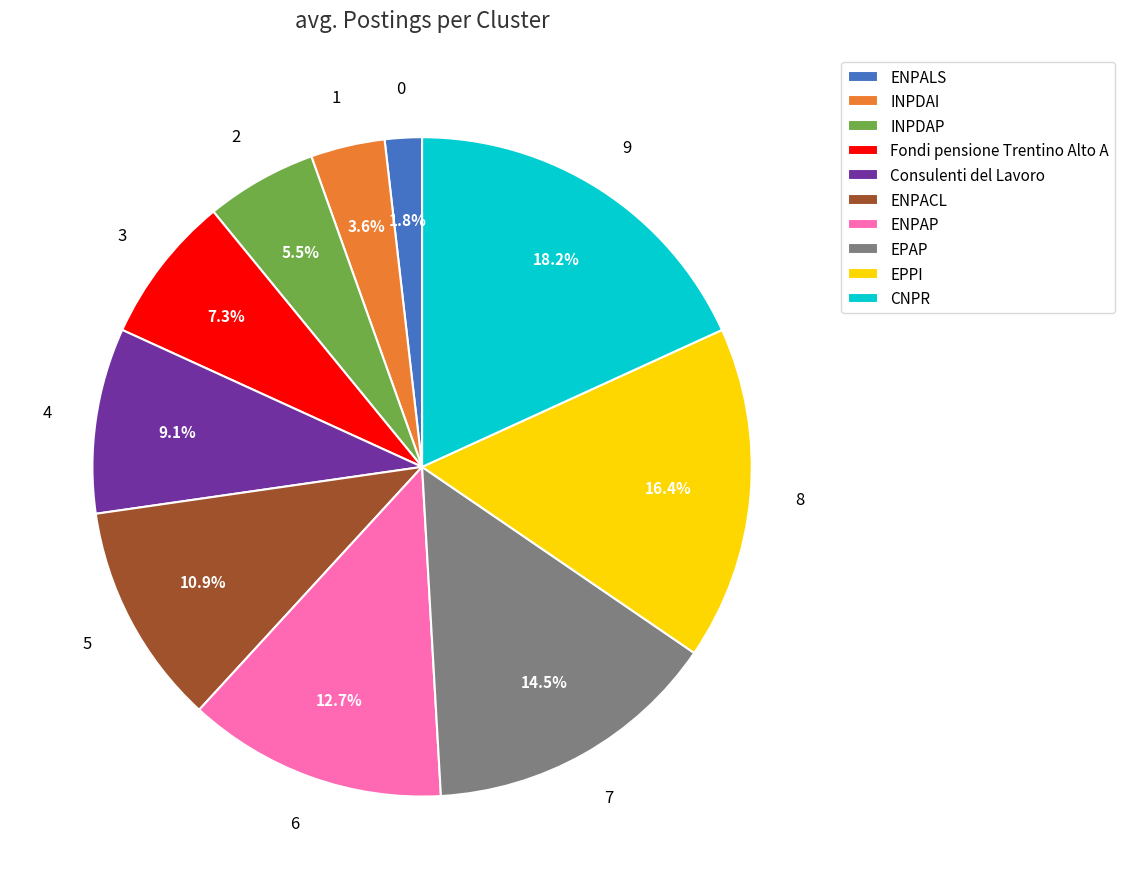

To the nearest percent, what percentage of the pie is Consulenti del Lavoro?

9%